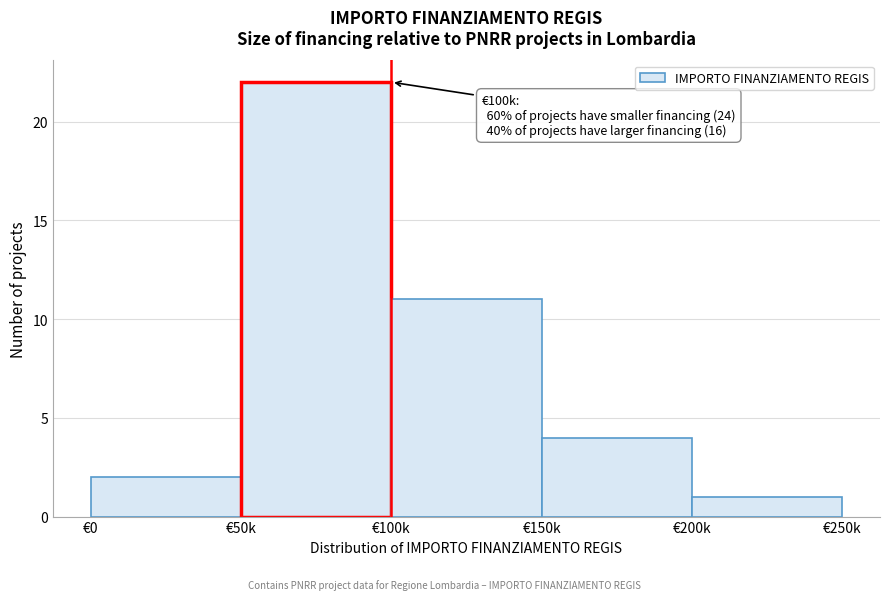

Reading right to left, list all the values displayed in this chart.

1	4	11	22	2